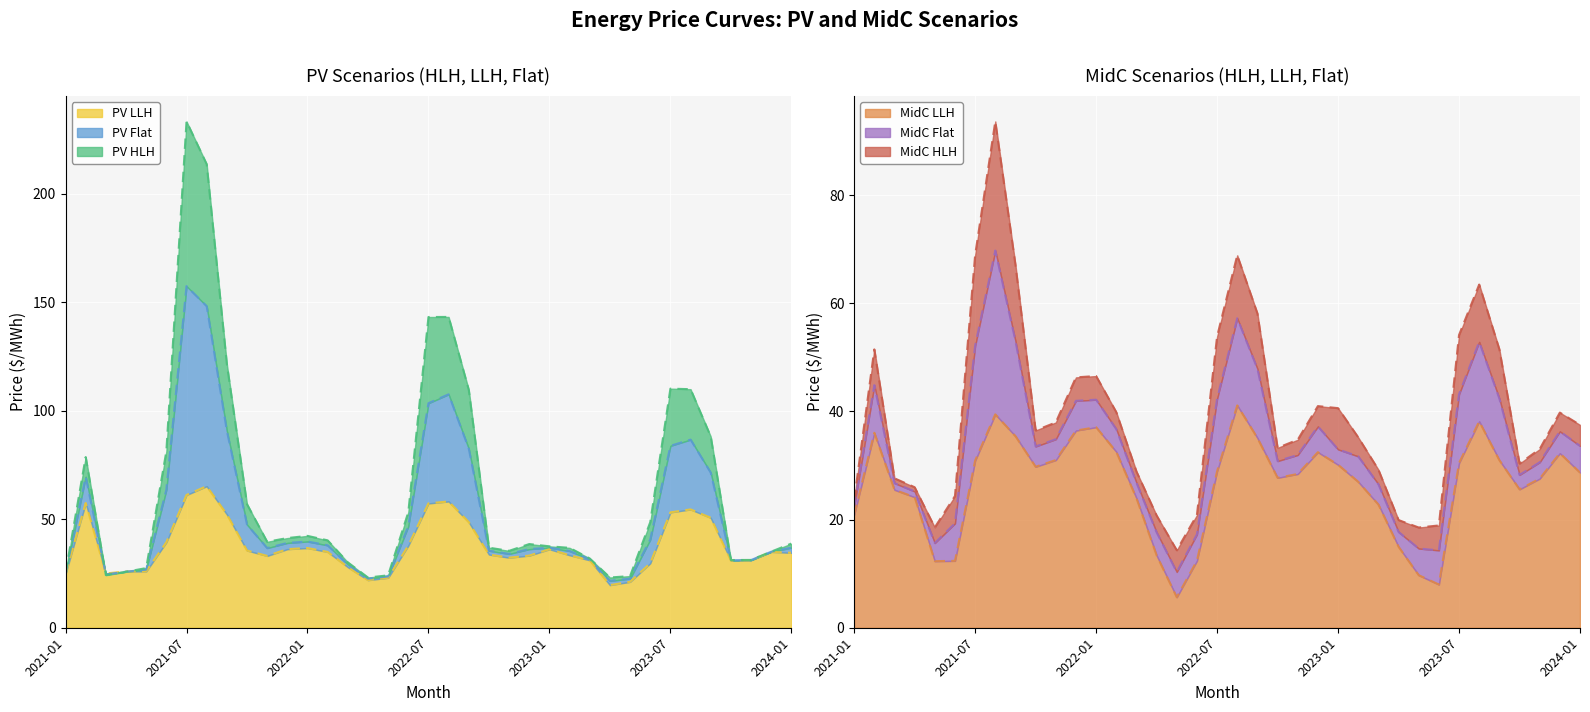

List the labels in order of PV LLH value, smallest first.

2023-04, 2023-05, 2022-04, 2022-05, 2021-01, 2021-03, 2021-04, 2021-05, 2022-03, 2023-06, 2023-10, 2023-03, 2023-11, 2022-11, 2021-11, 2022-12, 2023-02, 2022-10, 2024-01, 2022-02, 2023-12, 2021-10, 2023-01, 2021-12, 2022-01, 2022-06, 2021-06, 2022-09, 2023-09, 2021-09, 2023-07, 2023-08, 2022-07, 2021-02, 2022-08, 2021-07, 2021-08